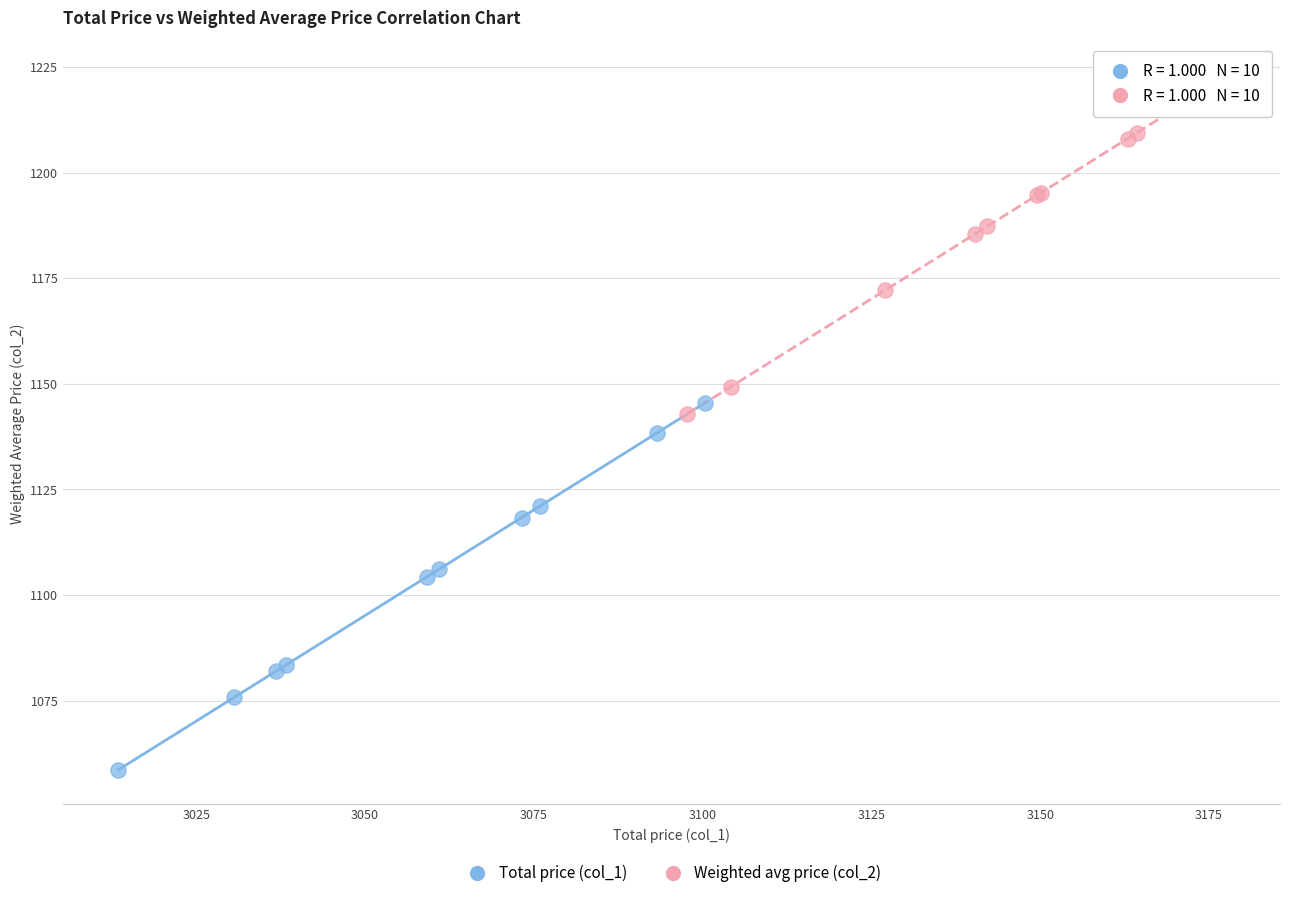

Which series contains the highest Y value?

Weighted avg price (col_2)